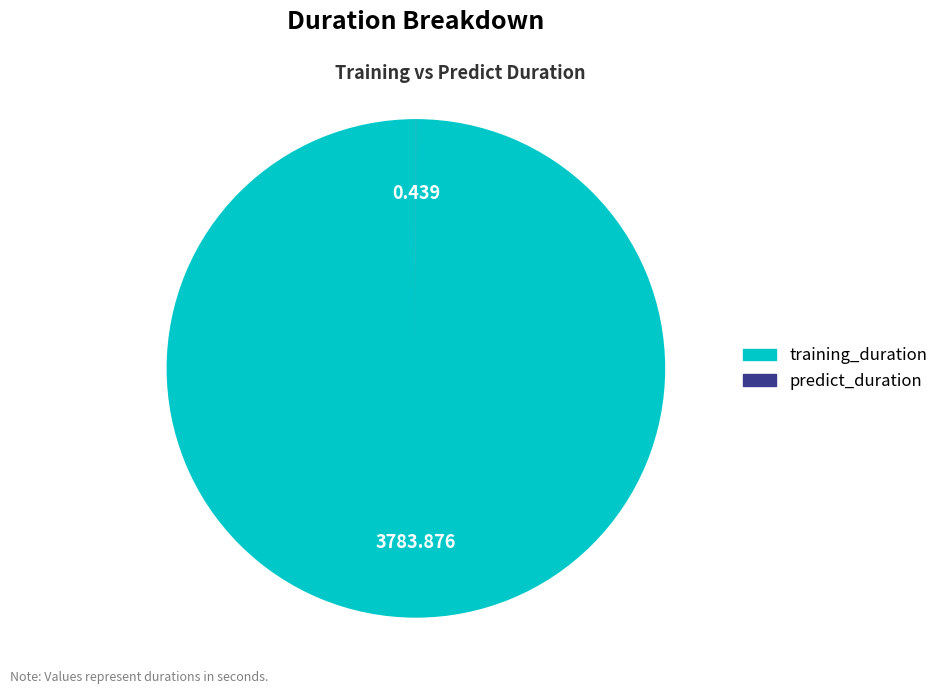

Which category accounts for the majority?

training_duration